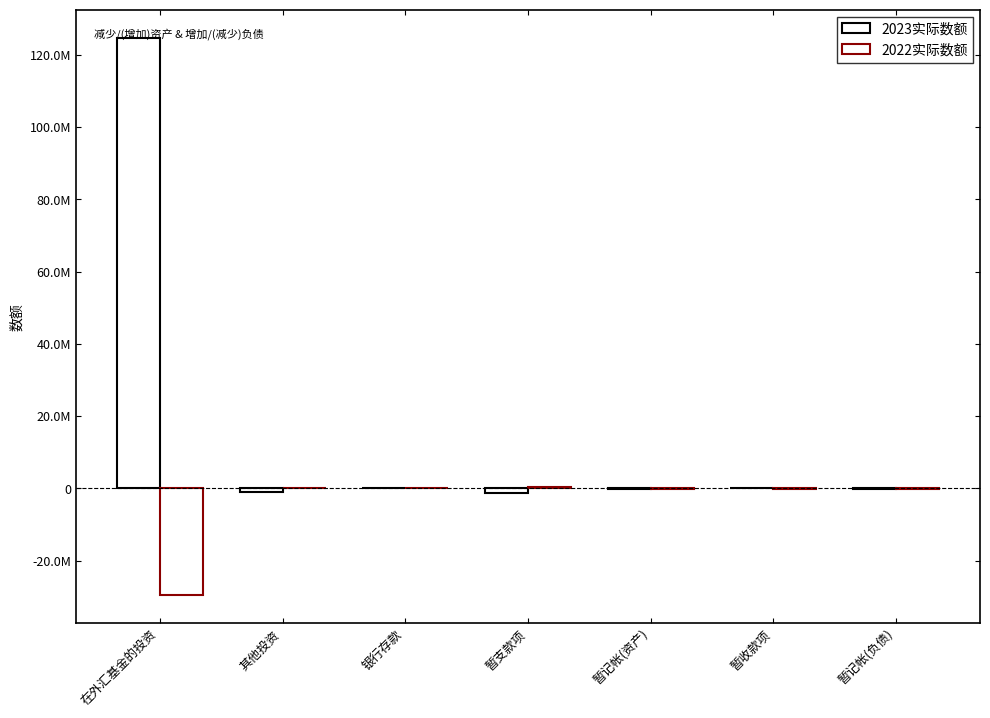

How many categories are shown in the chart?

7